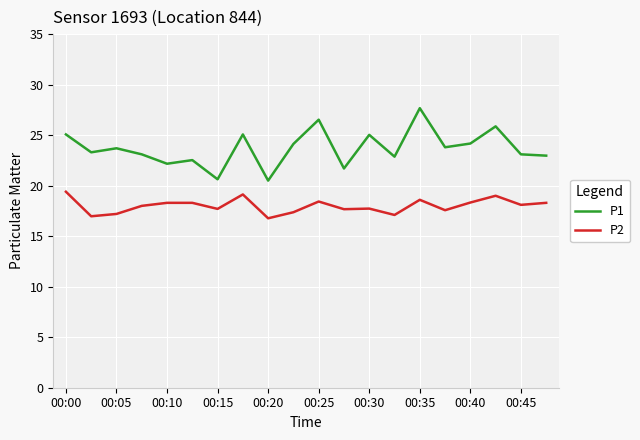

Which series has the widest spread of values?

P1